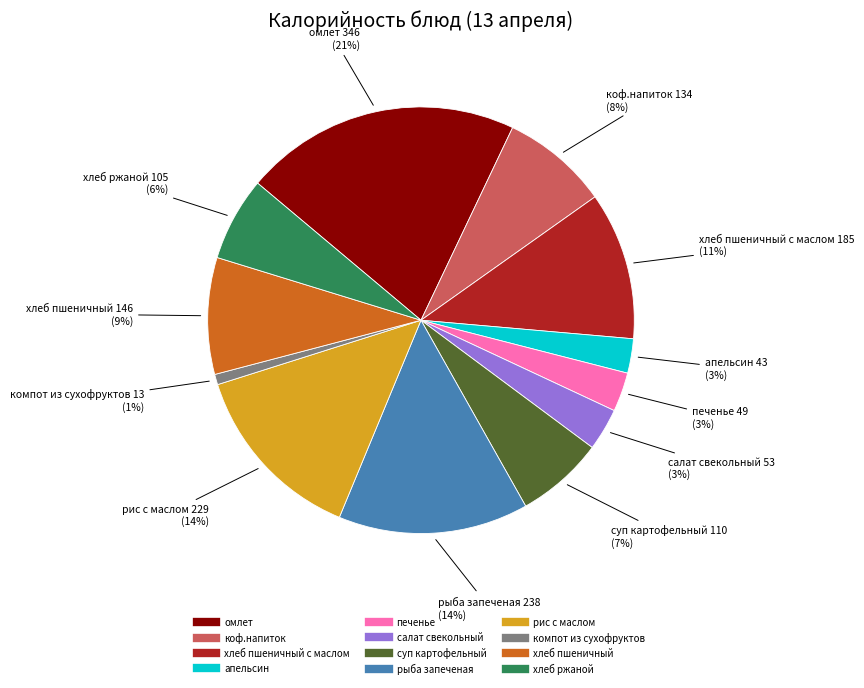

To the nearest percent, what is the average slice percentage?

8%